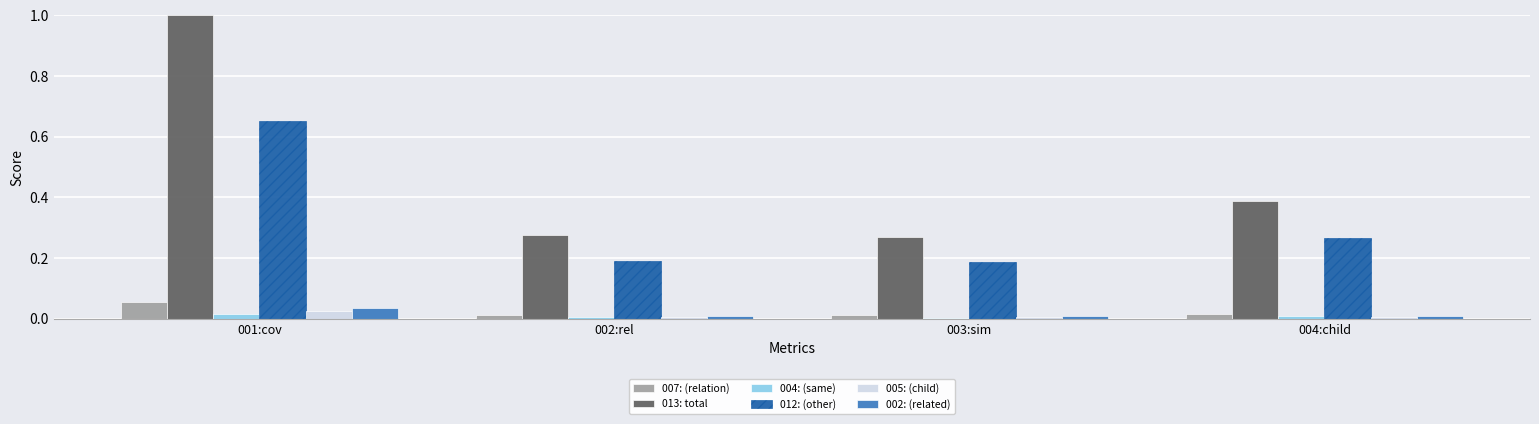

Which series has the widest spread of values?

013: total